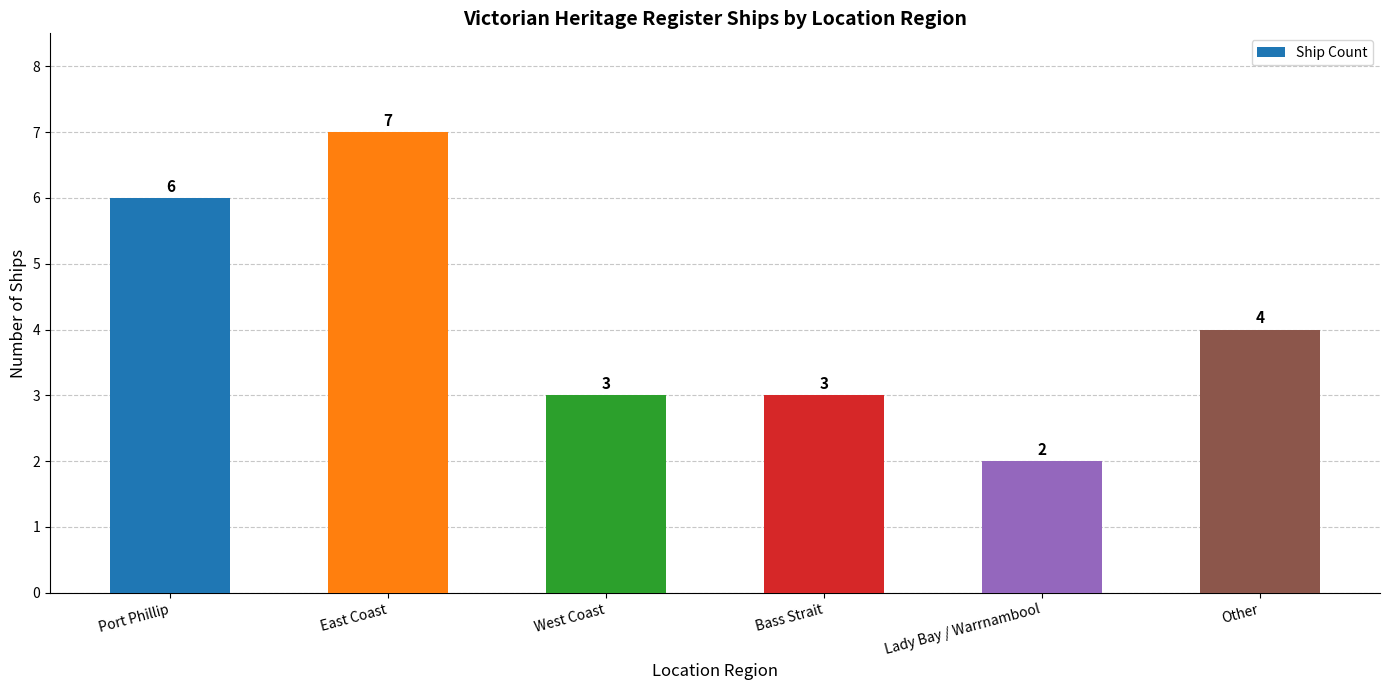

How many data points are less than 4?

3